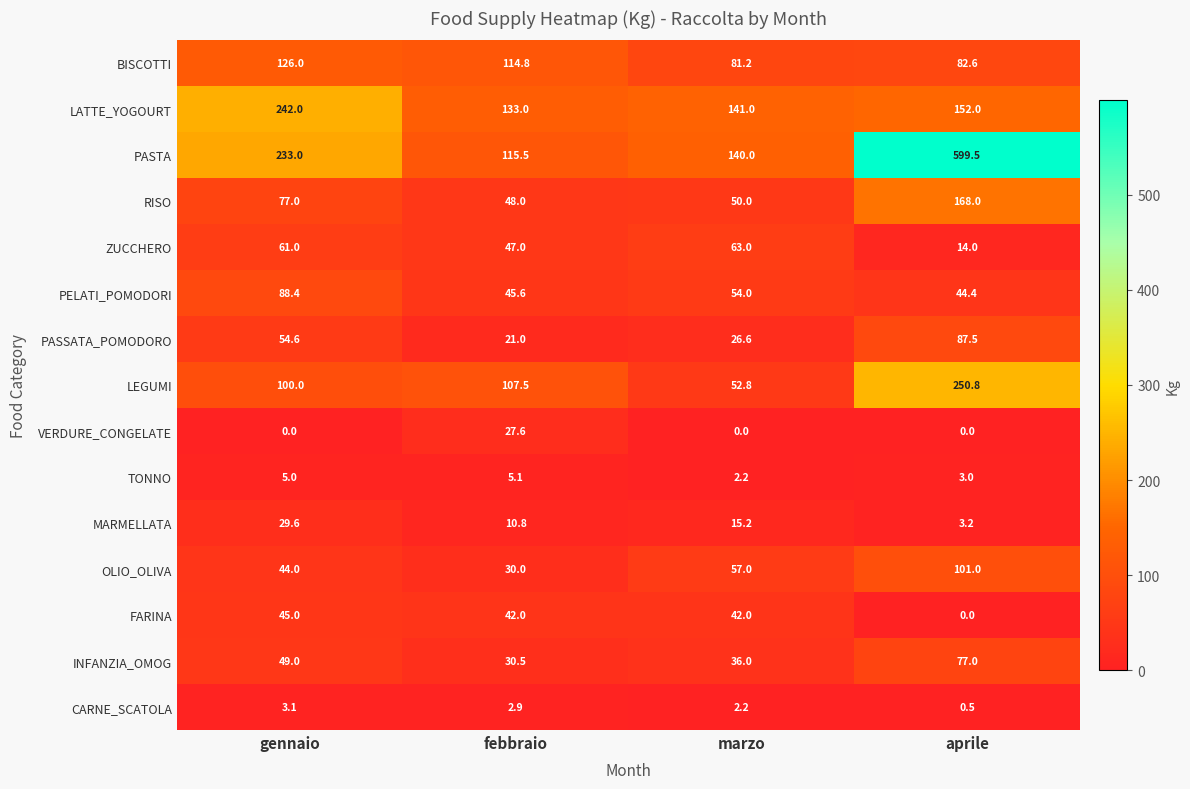

How many series are shown in this chart?

15